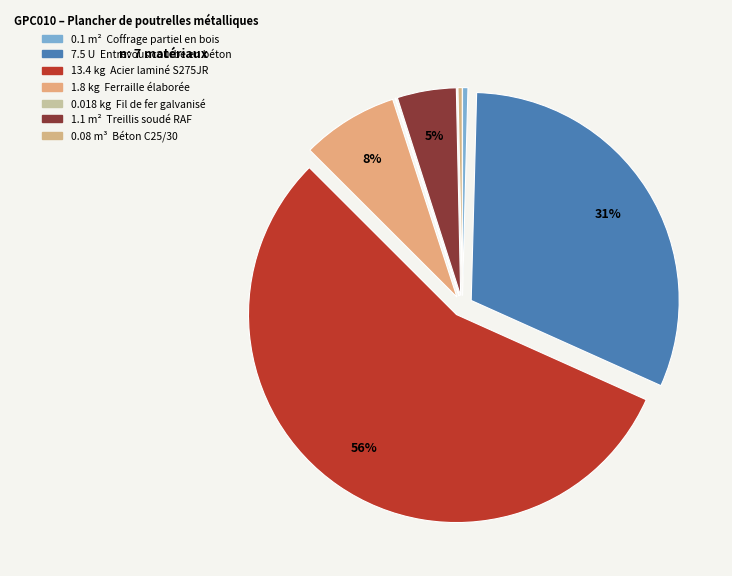

Is there a majority slice in this chart?

Yes